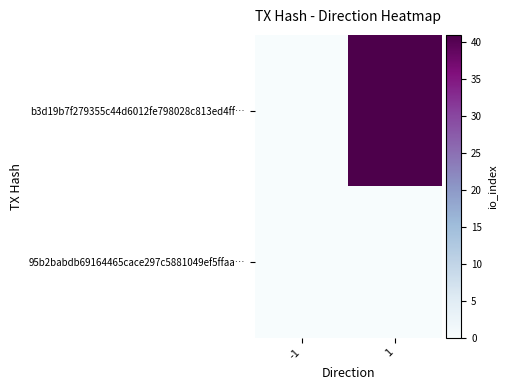

What is the total value across all series at 1?

41